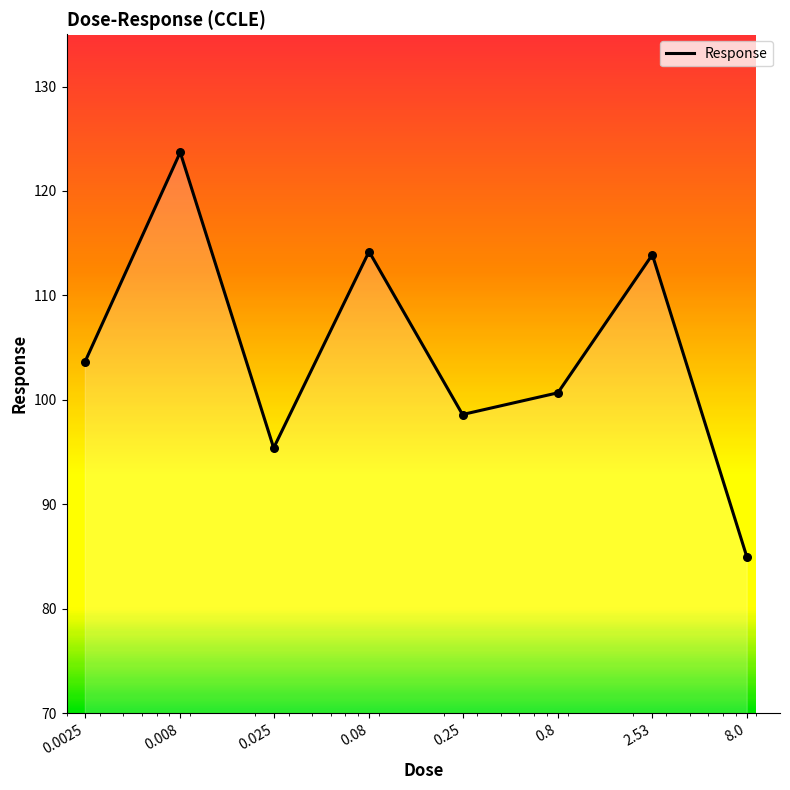

True or false: there are more than 0 points higher than both neighbors.

True